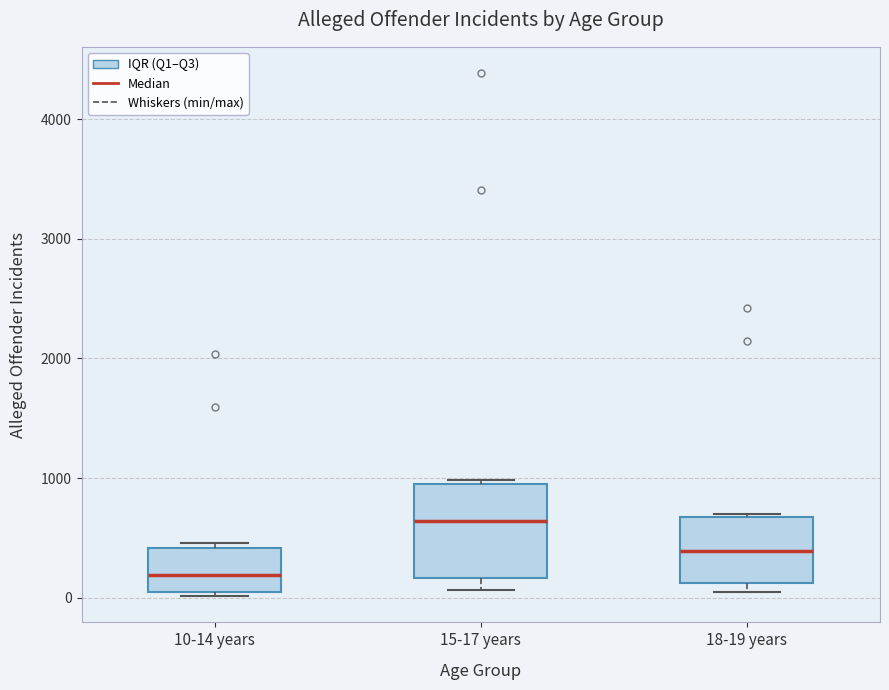

Reading left to right, transcribe this box plot: for each box, give where its median line is, the range the box spans, and where its two whiskers end, as read against the y-axis. The values are not printed on the chart, so give them approximately, as read against the axis.

10-14 years: median 200, box 0 to 400, whiskers 0 (just below the box's lower edge) to 500
15-17 years: median 600, box 200 to 900, whiskers 100 to 1000
18-19 years: median 400, box 100 to 700, whiskers 100 (just below the box's lower edge) to 700